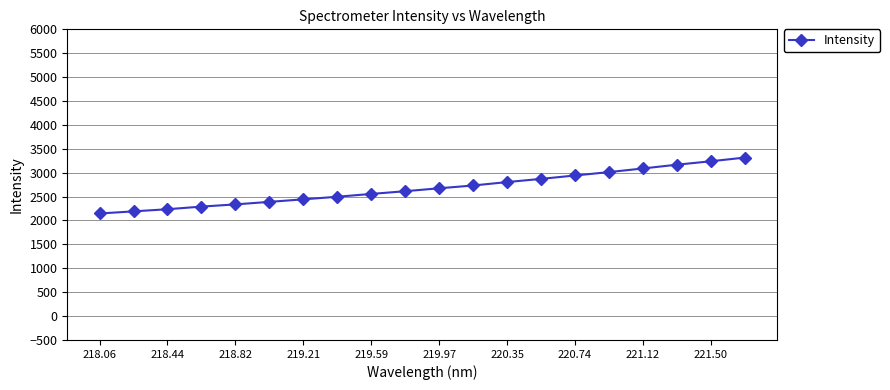

What is the value of the 11th point from the left?

2674.2